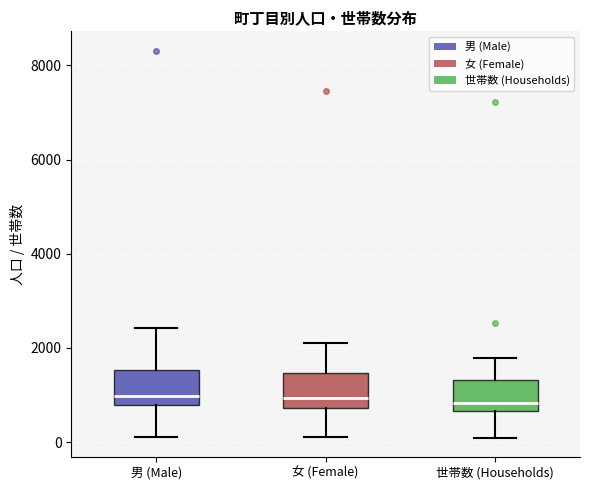

Reading left to right, transcribe this box plot: for each box, give where its median line is, the range the box spans, and where its two whiskers end, as read against the y-axis. The values are not printed on the chart, so give them approximately, as read against the axis.

男 (Male): median 1000, box 800 to 1600, whiskers 200 to 2400
女 (Female): median 1000, box 800 to 1400, whiskers 200 to 2200
世帯数 (Households): median 800, box 600 to 1400, whiskers 0 to 1800